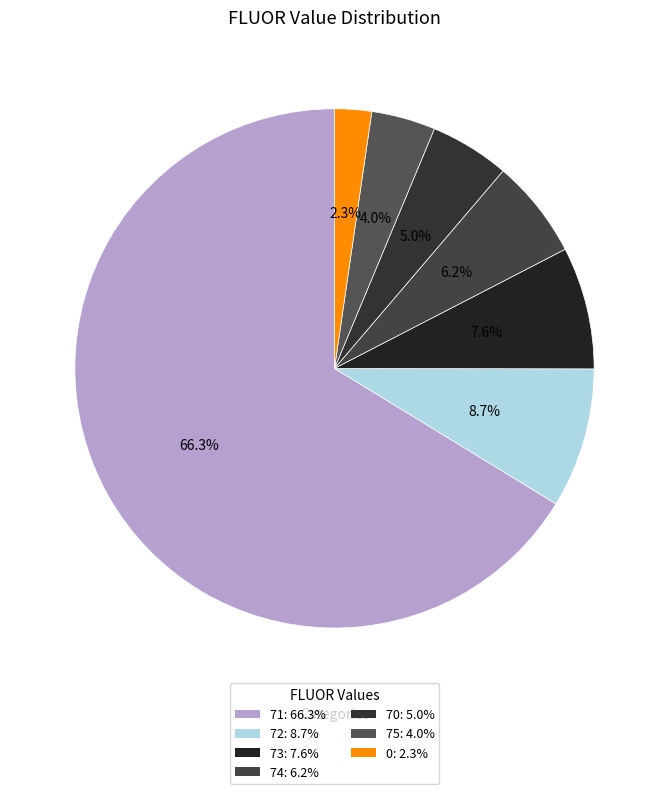

To the nearest percent, what portion does 75 represent?

4%